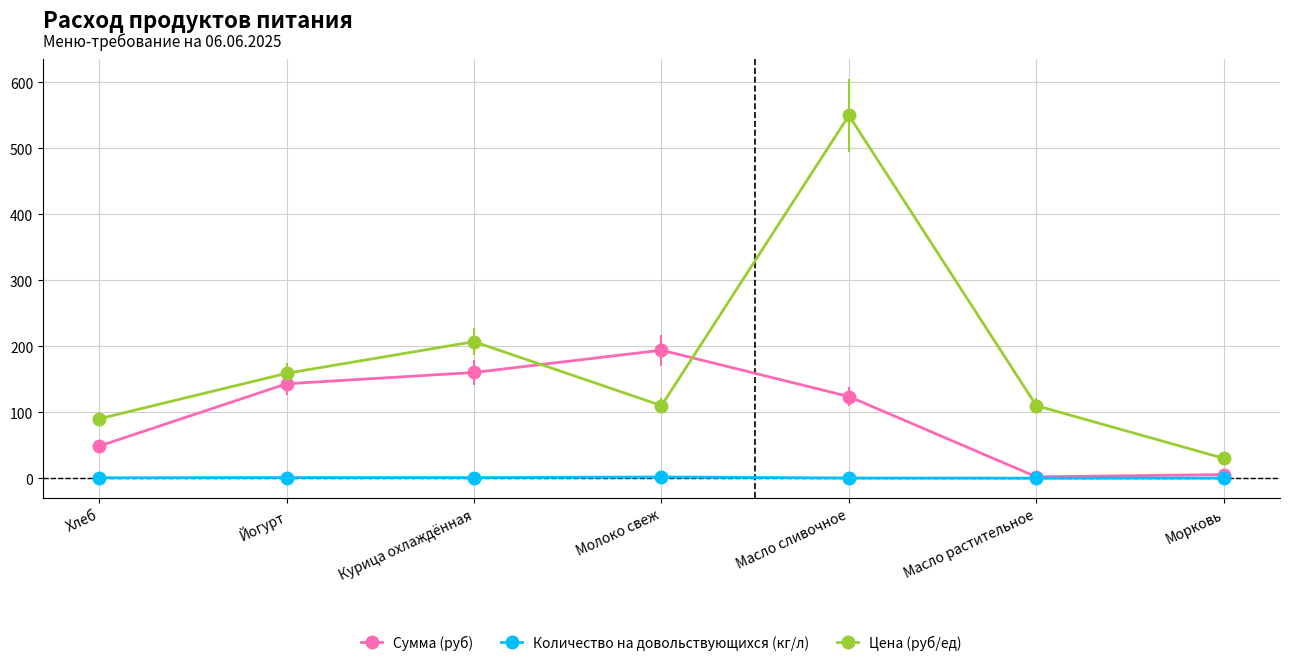

Between Молоко свеж and Масло сливочное, which series saw the biggest shift?

Цена (руб/ед)